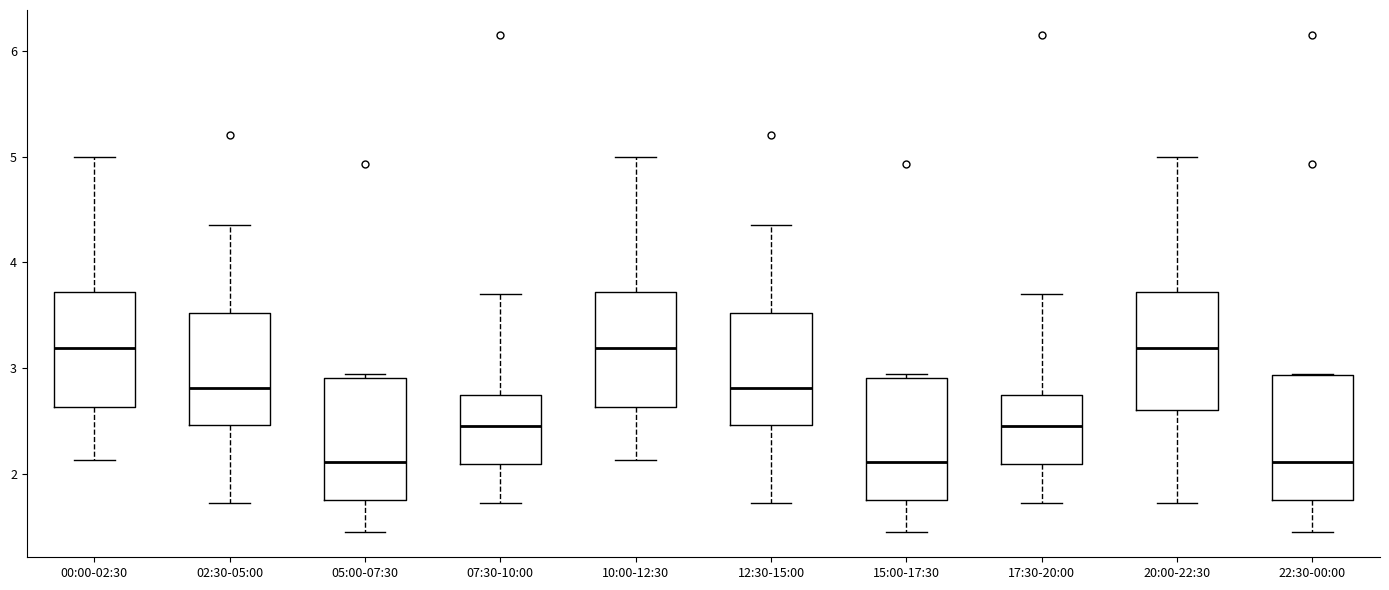

Reading left to right, read every box against the y-axis: the position of its median line, the range the box covers, and the ends of its whiskers. The values are not printed on the chart, so give them approximately, as read against the axis.

00:00-02:30: median 3.2, box 2.6 to 3.7, whiskers 2.1 to 5.0
02:30-05:00: median 2.8, box 2.5 to 3.5, whiskers 1.7 to 4.4
05:00-07:30: median 2.1, box 1.8 to 2.9, whiskers 1.5 to 3.0
07:30-10:00: median 2.5, box 2.1 to 2.8, whiskers 1.7 to 3.7
10:00-12:30: median 3.2, box 2.6 to 3.7, whiskers 2.1 to 5.0
12:30-15:00: median 2.8, box 2.5 to 3.5, whiskers 1.7 to 4.4
15:00-17:30: median 2.1, box 1.8 to 2.9, whiskers 1.5 to 3.0
17:30-20:00: median 2.5, box 2.1 to 2.8, whiskers 1.7 to 3.7
20:00-22:30: median 3.2, box 2.6 to 3.7, whiskers 1.7 to 5.0
22:30-00:00: median 2.1, box 1.8 to 2.9, whiskers 1.5 to 3.0